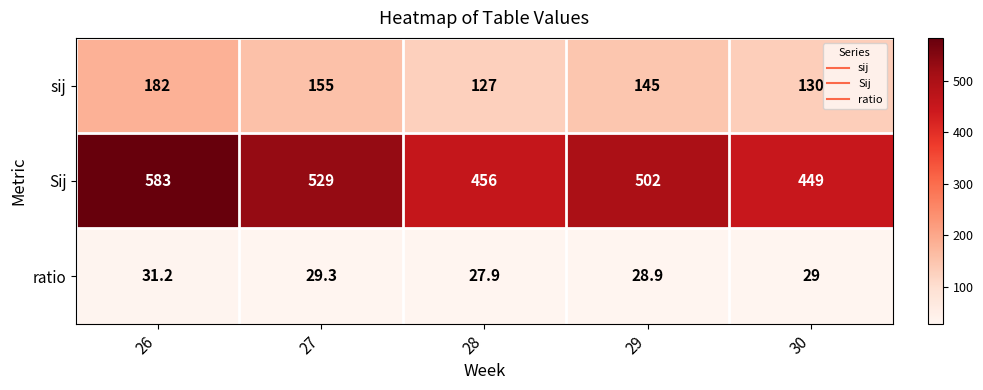

List the series in order of their overall mean, highest first.

Sij, sij, ratio